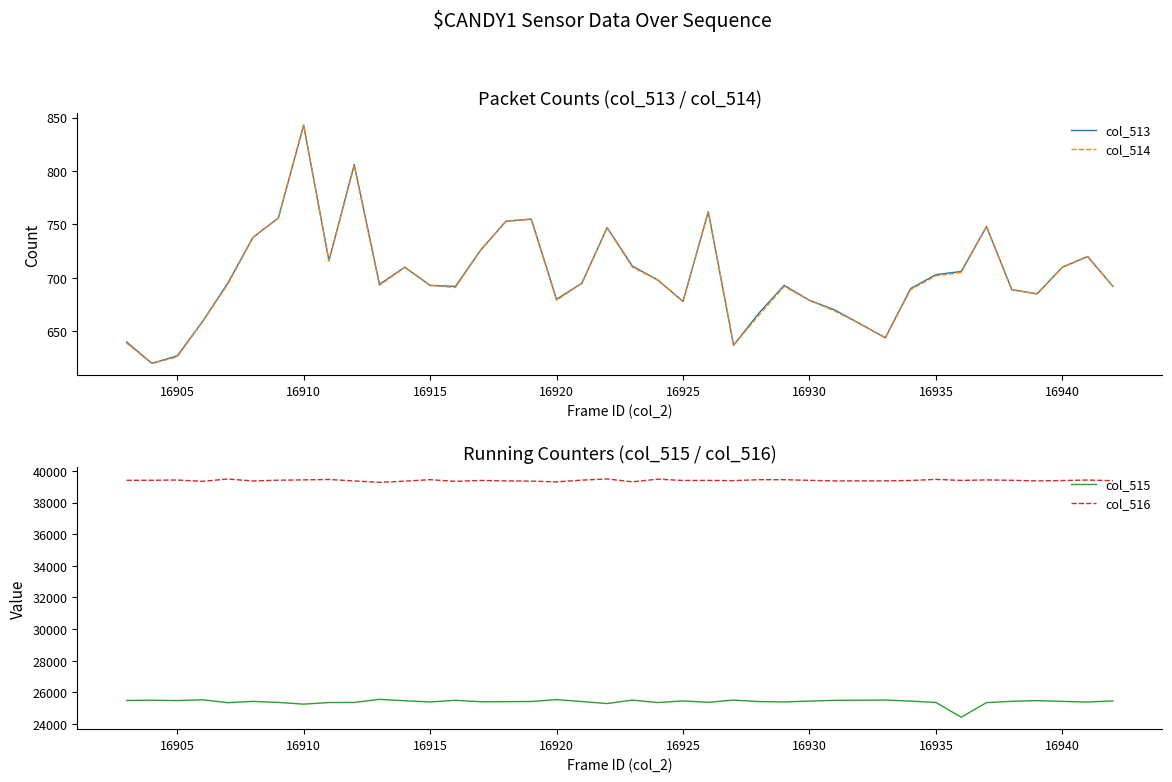

Does the chart have visible grid lines?

No